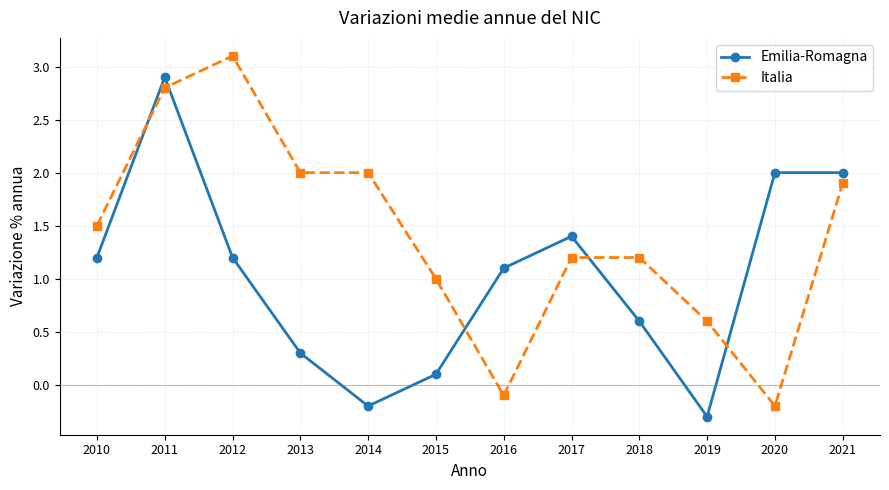

True or false: Italia has a value of 4.4 at 2012.

False